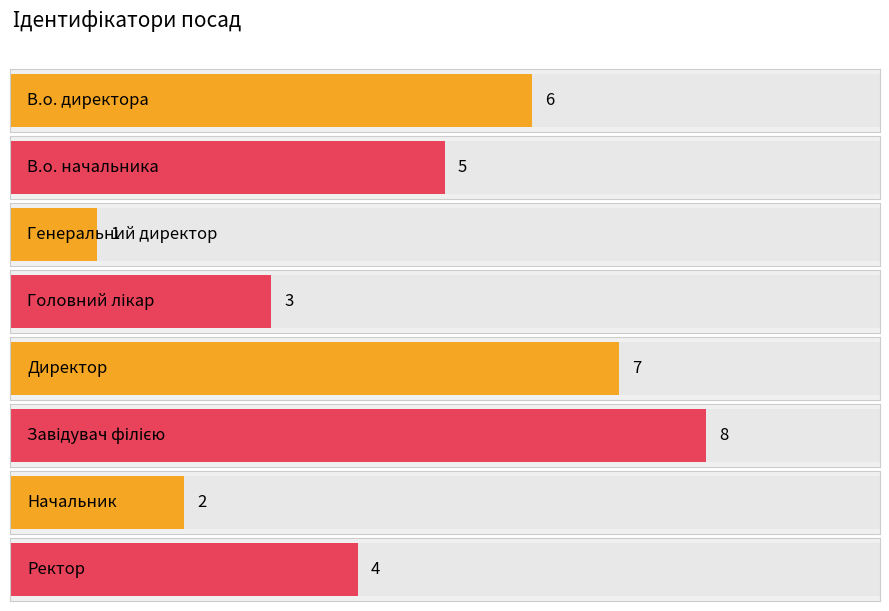

How many bars are there in total?

8